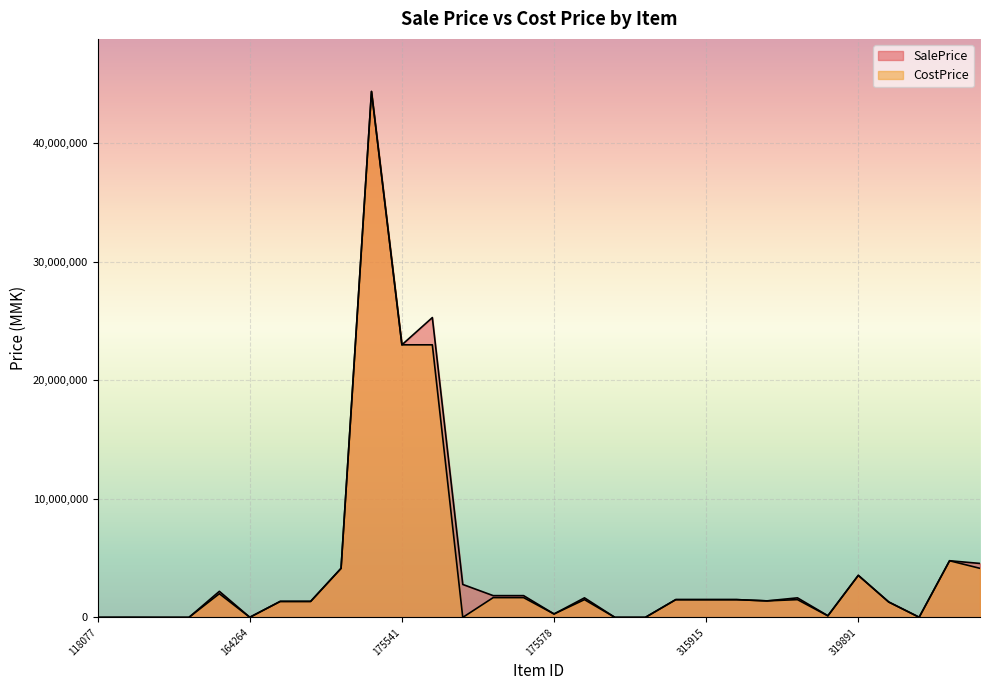

True or false: SalePrice and CostPrice intersect in this chart.

False